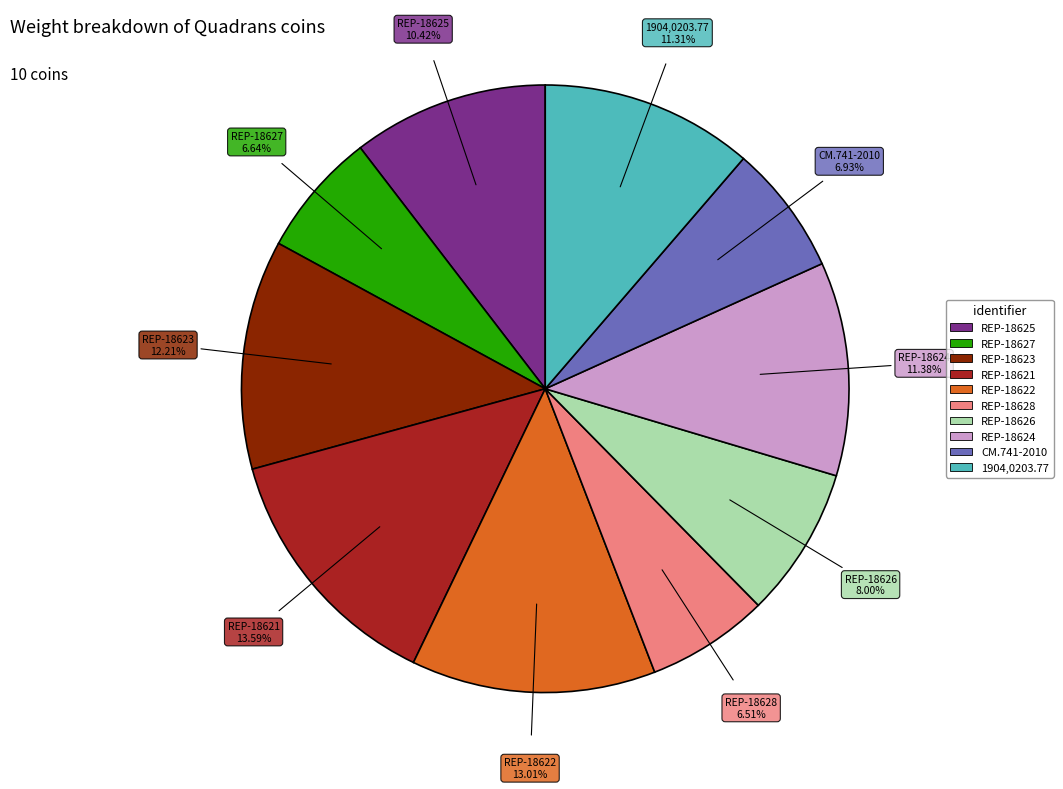

Count the number of slices in the pie.

10